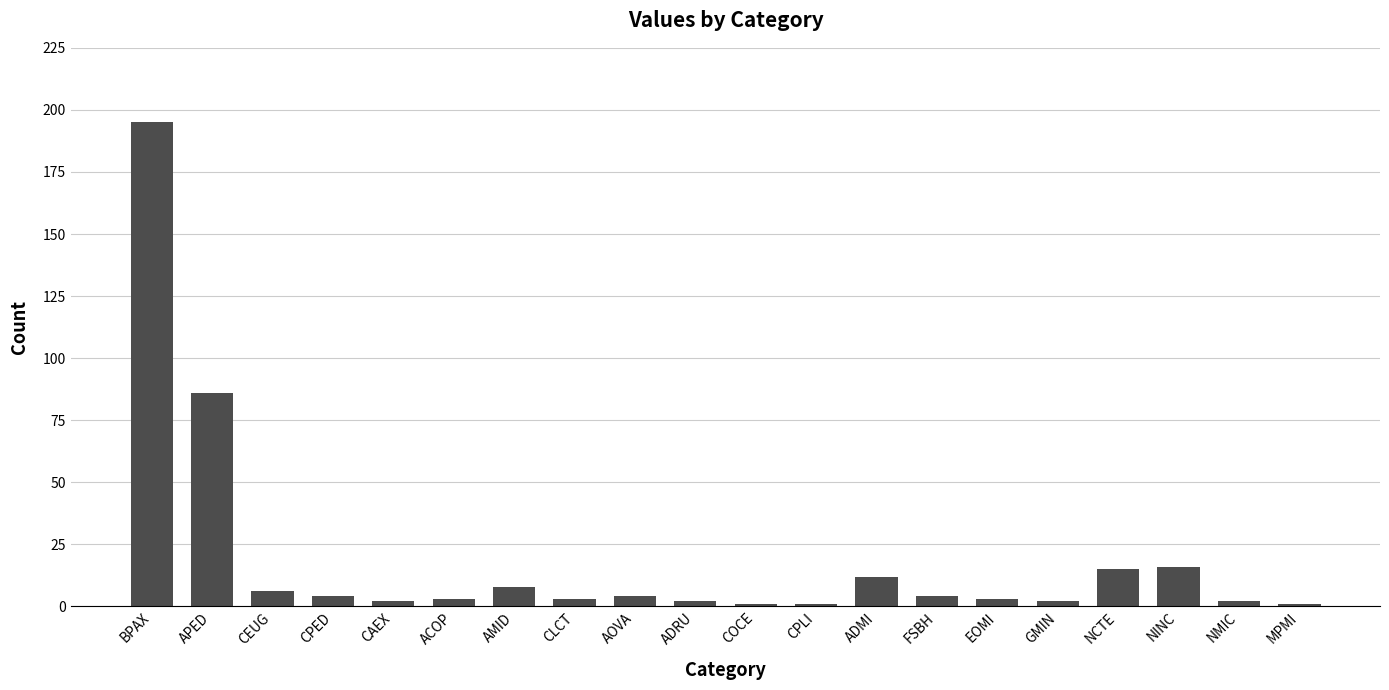

What is the sum of all values?

370